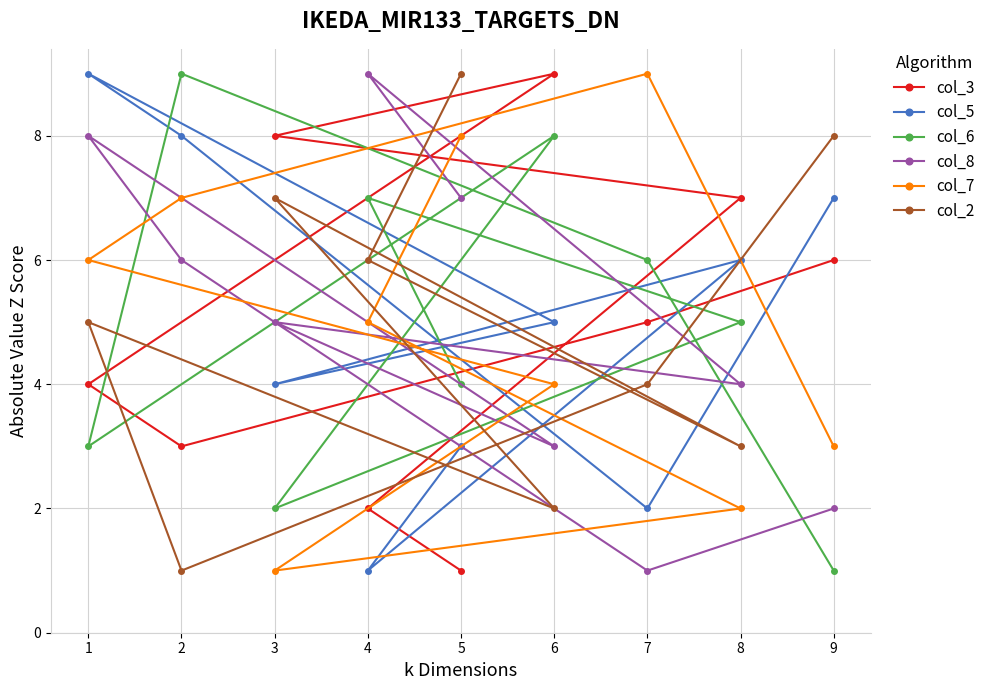

At which label does col_7 reach its peak?

7